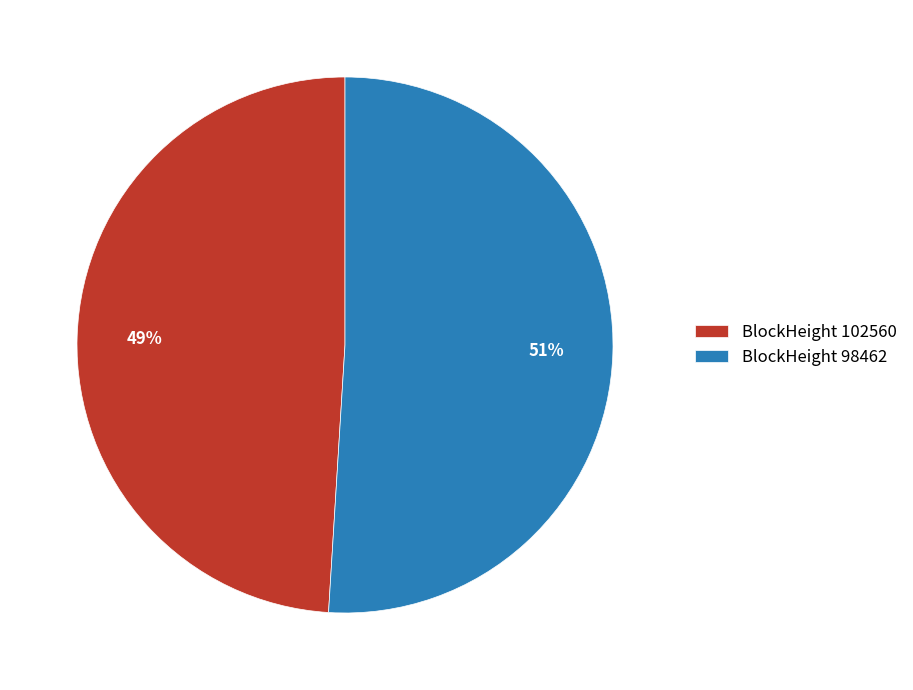

Is the sum of BlockHeight 102560 and BlockHeight 98462 greater than half?

Yes